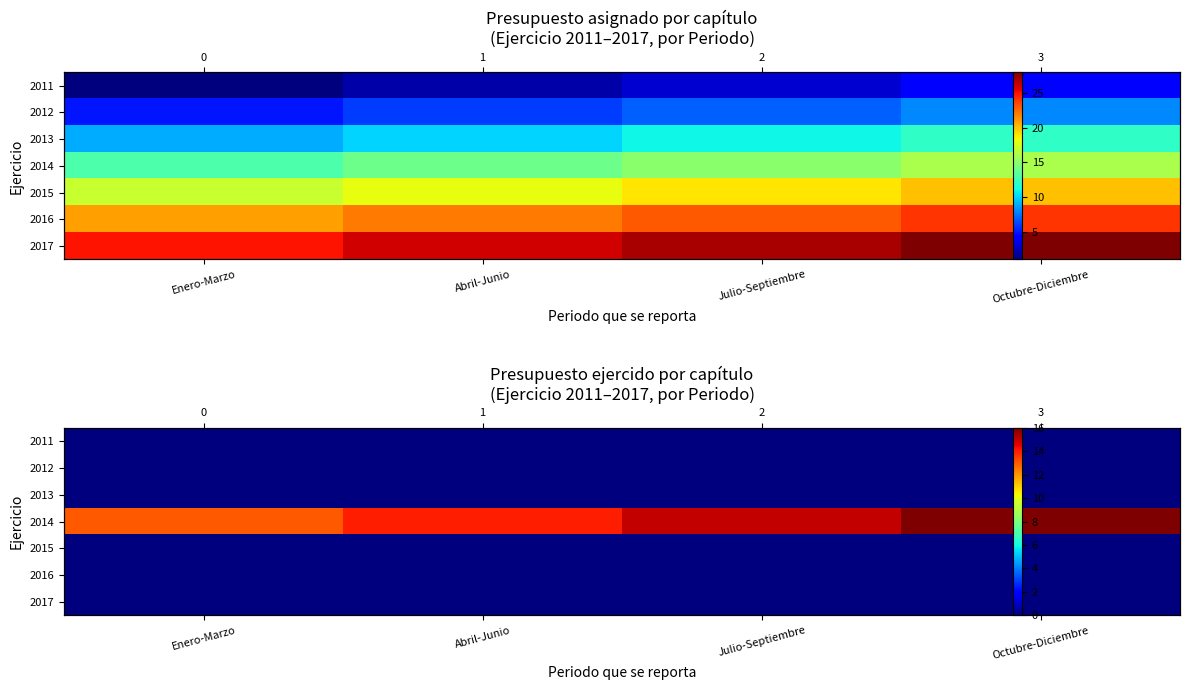

How many distinct data groups are displayed?

7